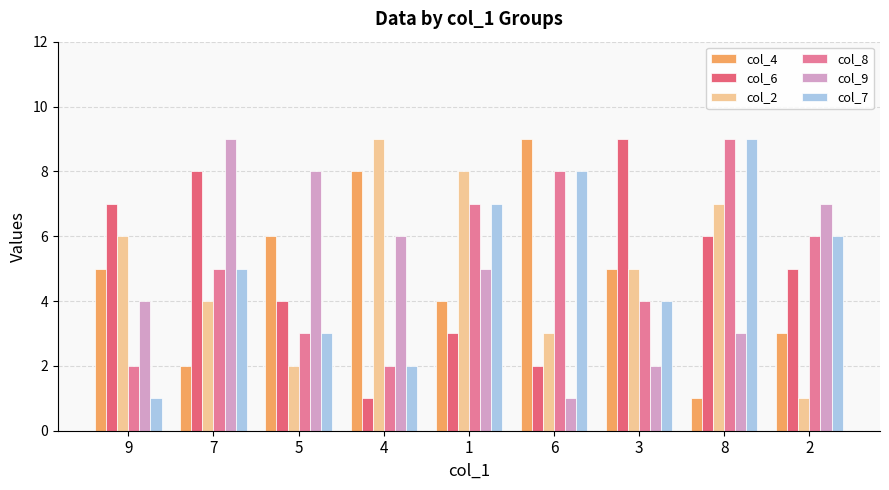

What is the highest value of the col_4 series?

9